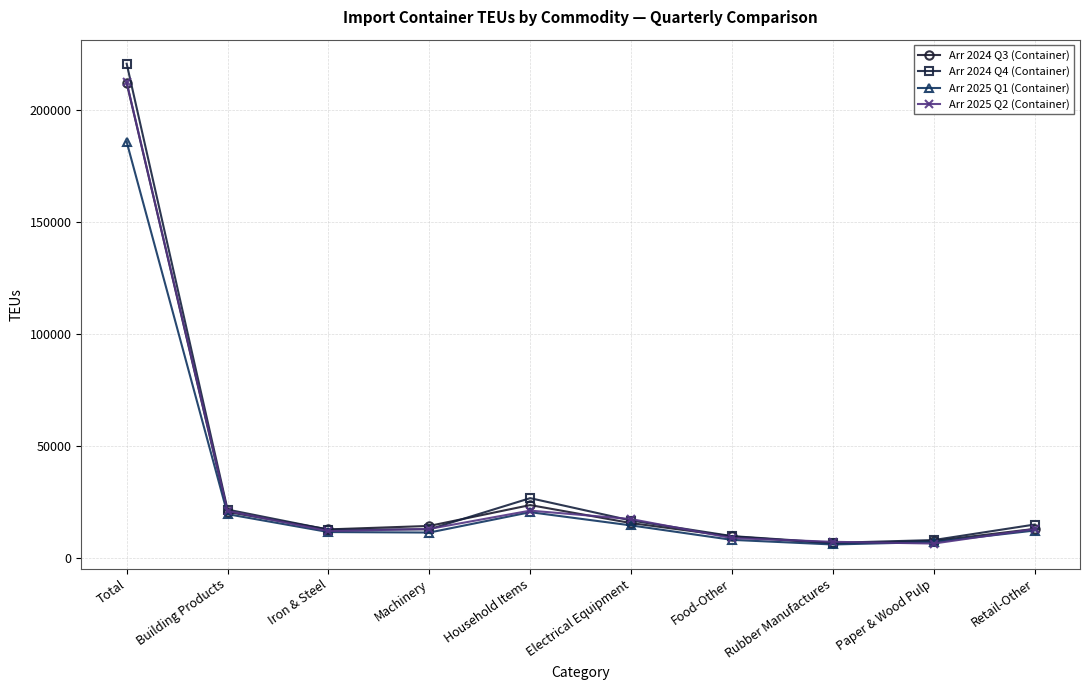

Which series has the largest range (max minus min)?

Arr 2024 Q4 (Container)